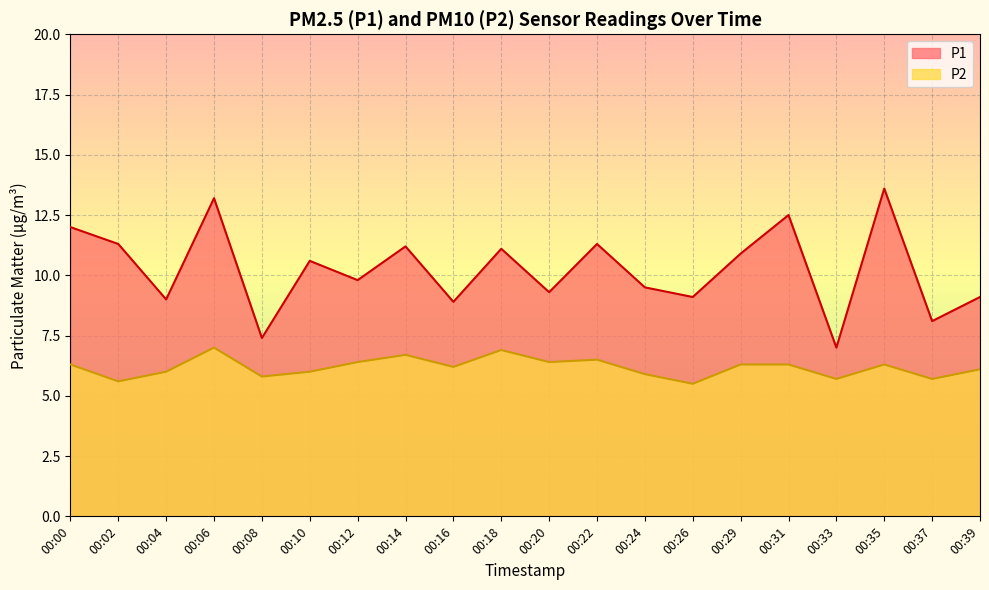

What is the difference between the maximum and second lowest values in the P2 series?

1.4